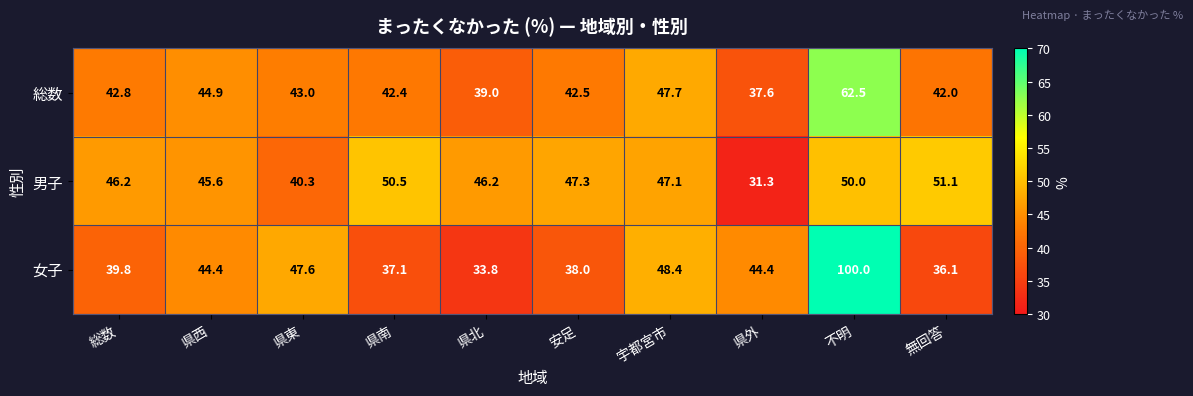

Count the number of data series in this chart.

3